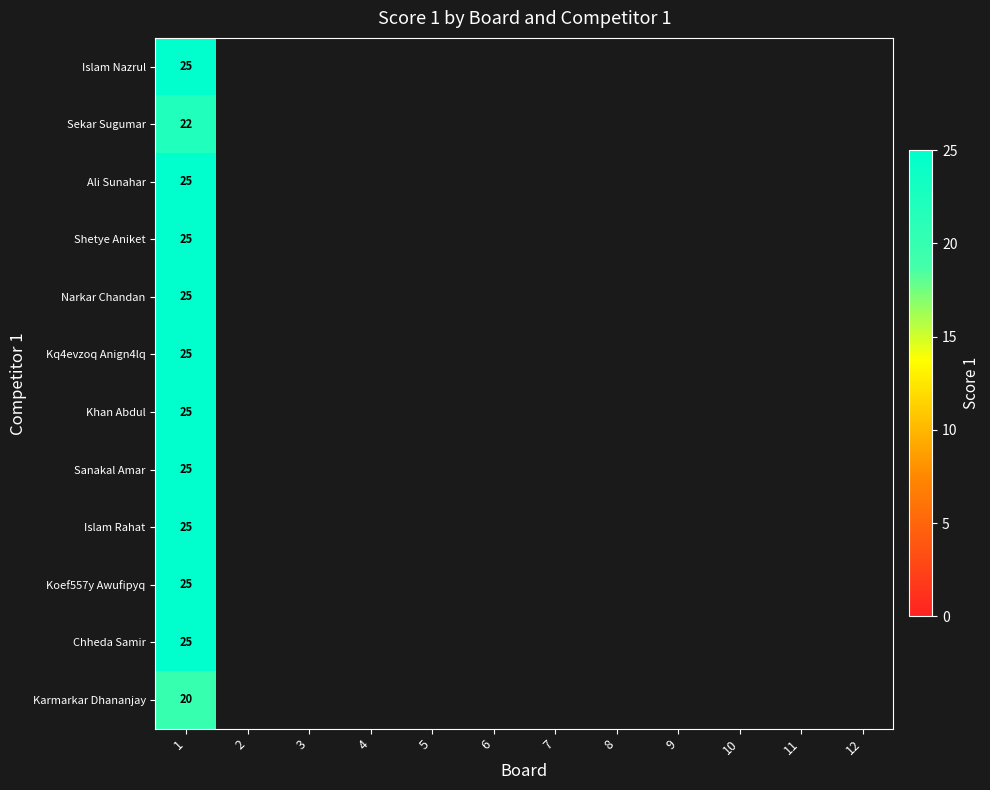

How many positive values does the Shetye Aniket series have?

1